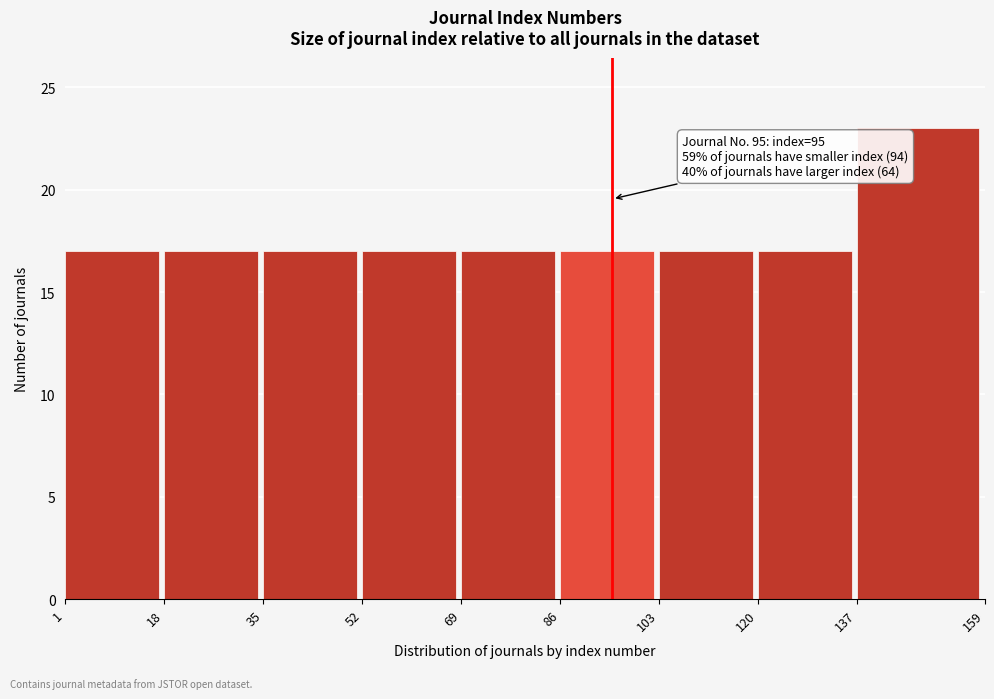

Which range on the x-axis has the tallest bar?

137 to 159